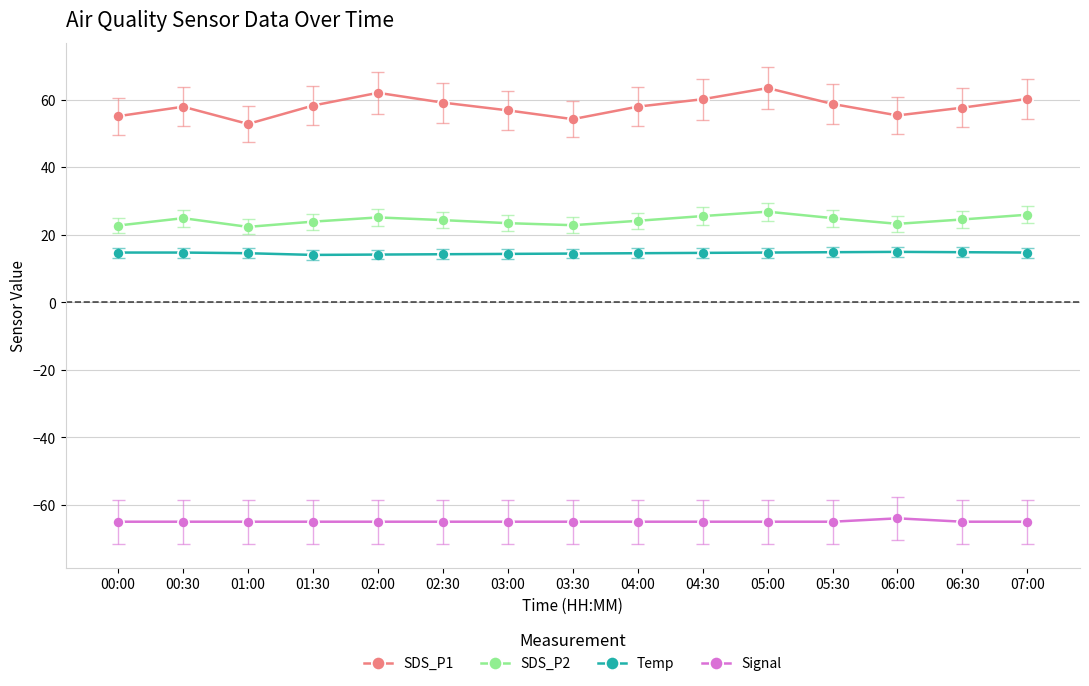

At which category does SDS_P1 reach its first local valley?

01:00